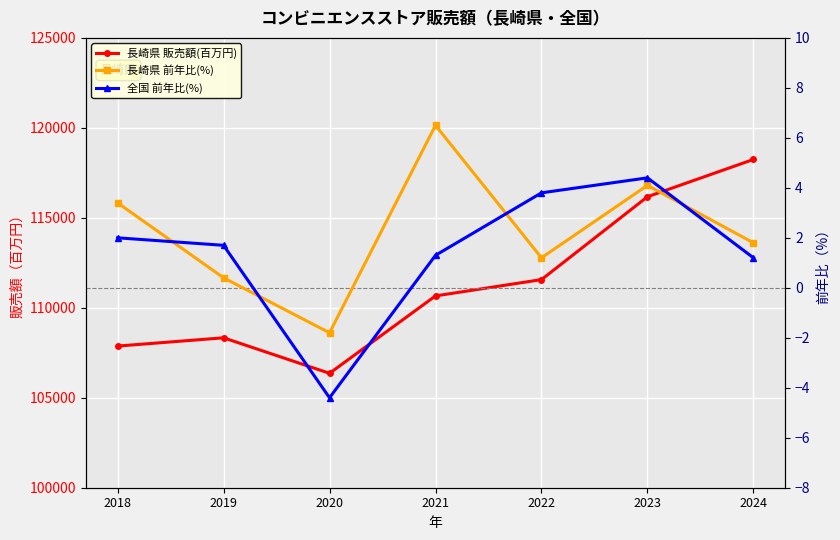

Where do 全国 前年比(%) and 長崎県 前年比(%) first cross each other?

2018 and 2019